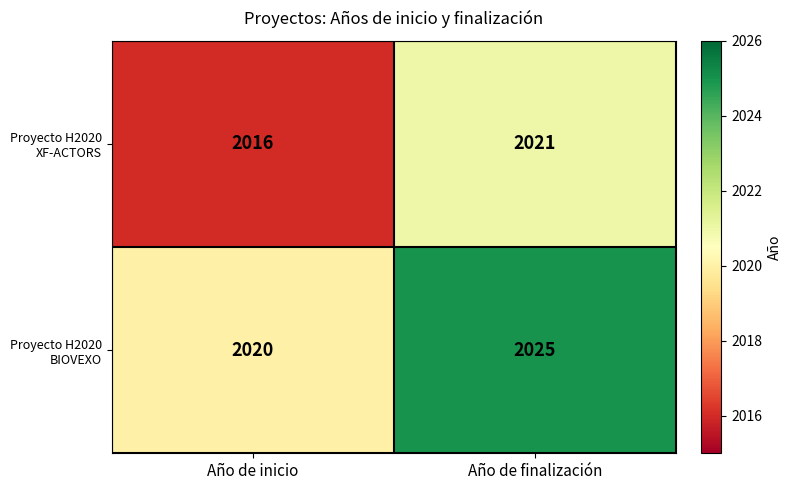

At which category is the sum across all series the highest?

Año de finalización